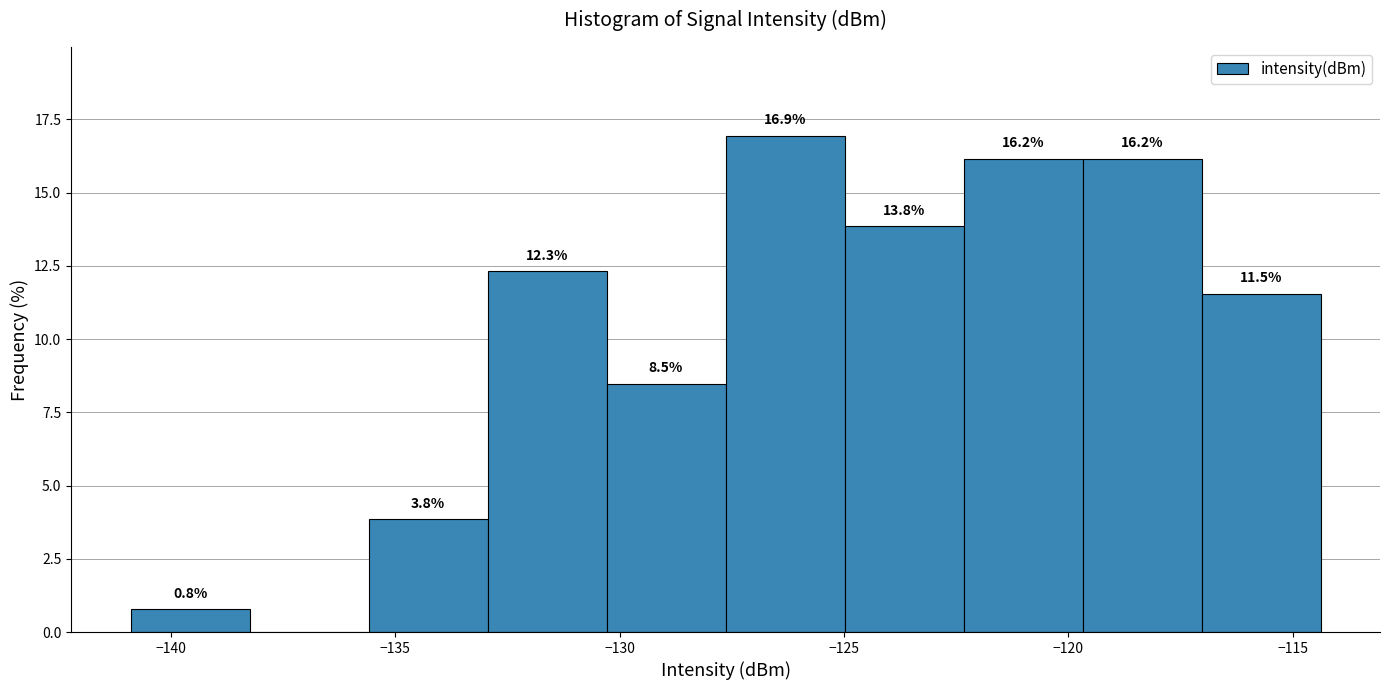

Over which range of the x-axis is the bar tallest?

-127.5 to -125.0